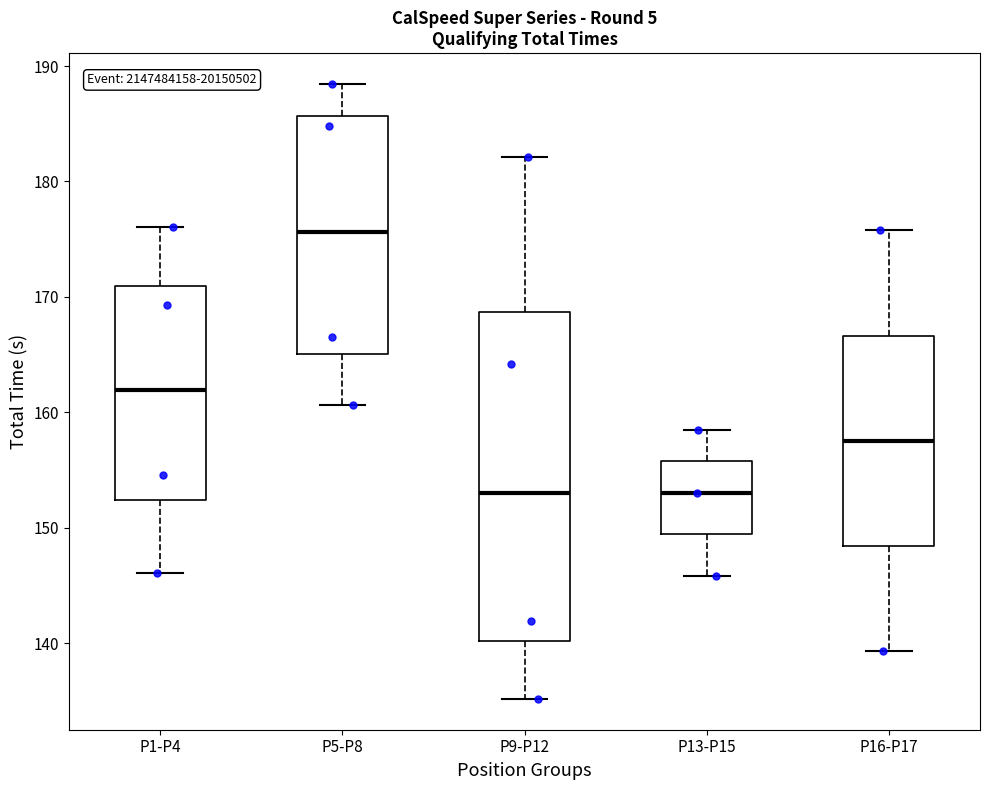

Where does the upper whisker of the box for P16-P17 end on the y-axis? The values are not printed on the chart, so give them approximately, as read against the axis.

176